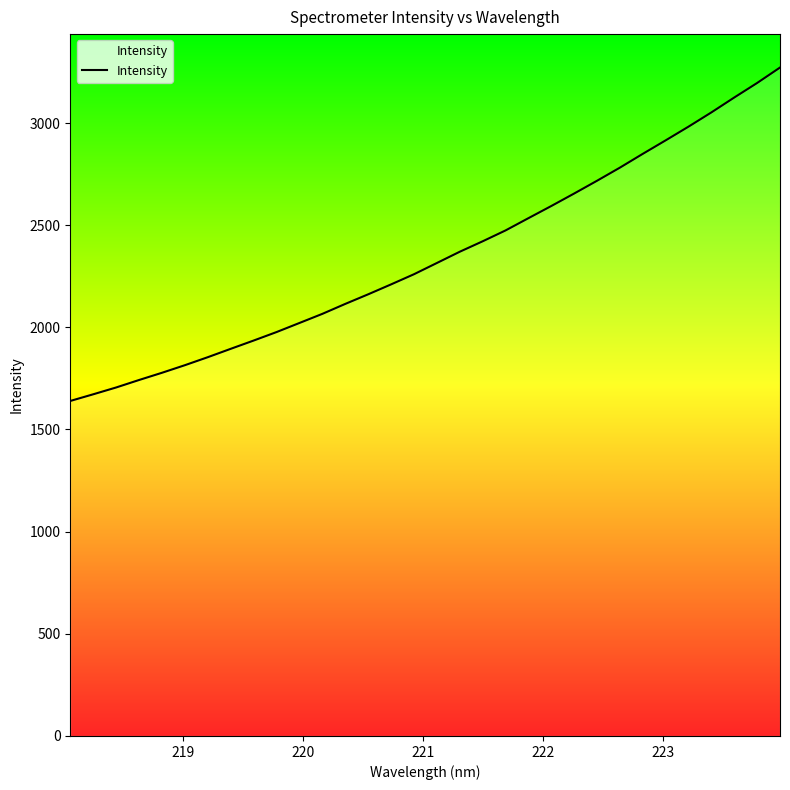

What is the smallest value displayed?

1639.7